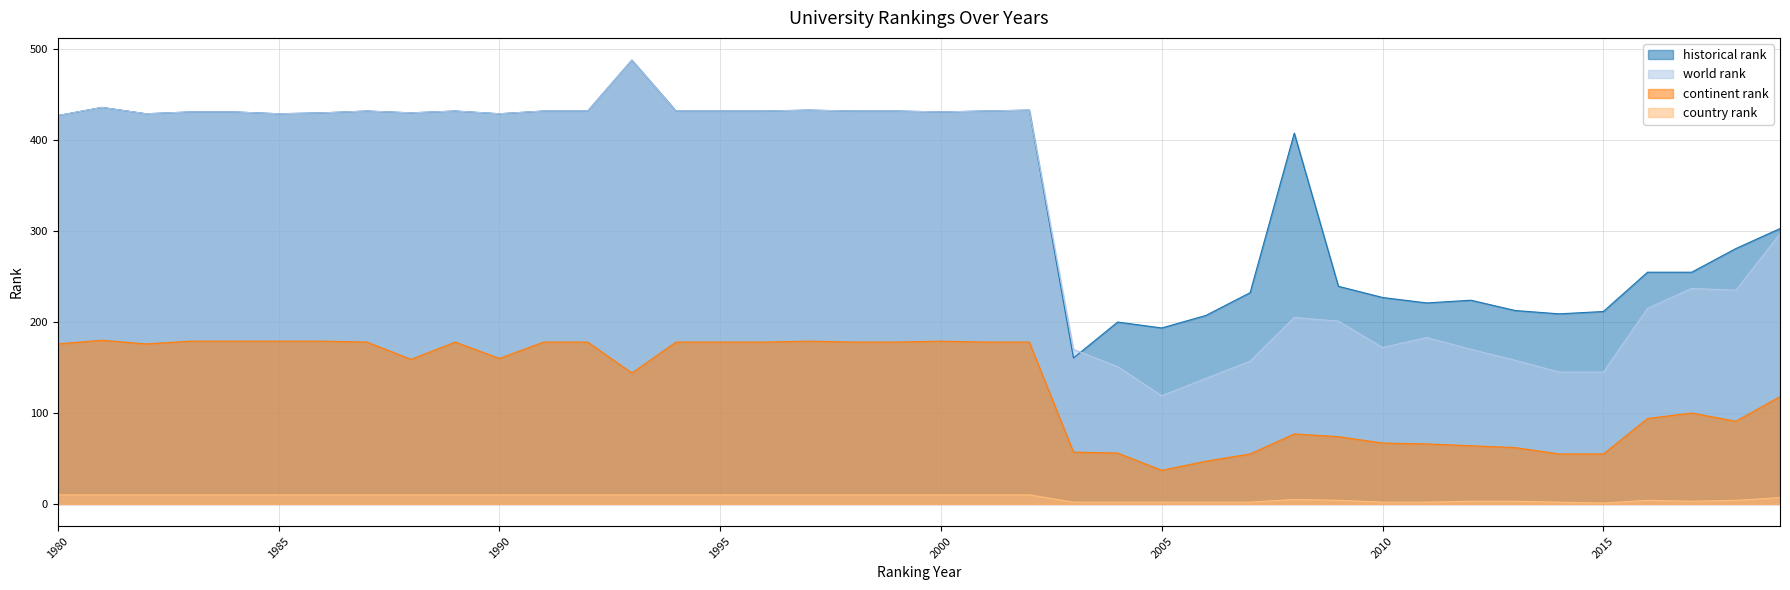

True or false: continent rank has more than 2 points higher than both neighbors.

True